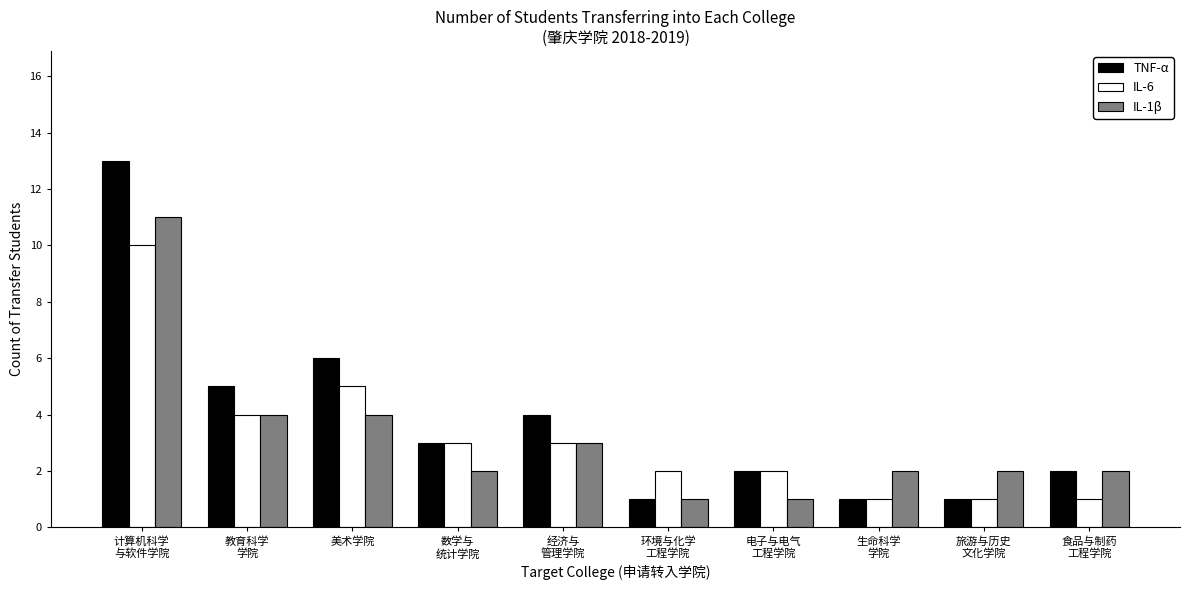

Where does the IL-6 series first go above 3?

计算机科学
与软件学院